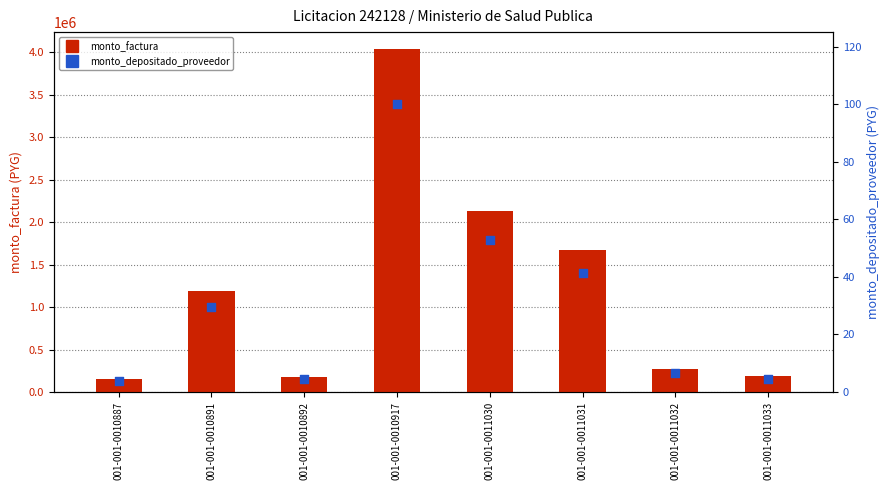

Which series contains the lowest Y value?

monto_depositado_proveedor